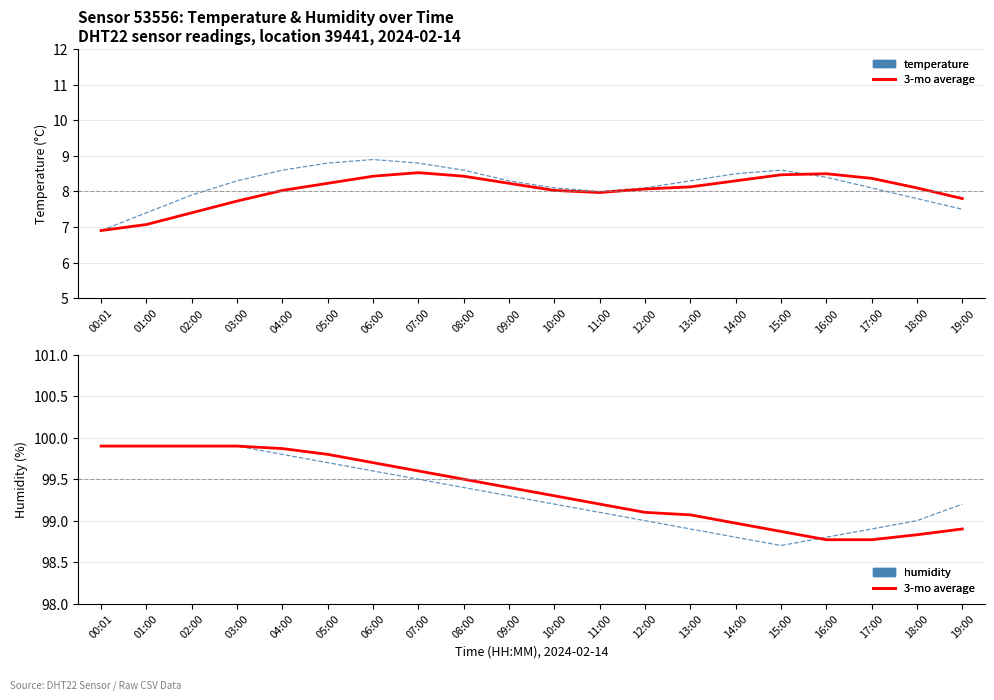

What is the value of the 3-mo average point at the 16th from the left?

98.9